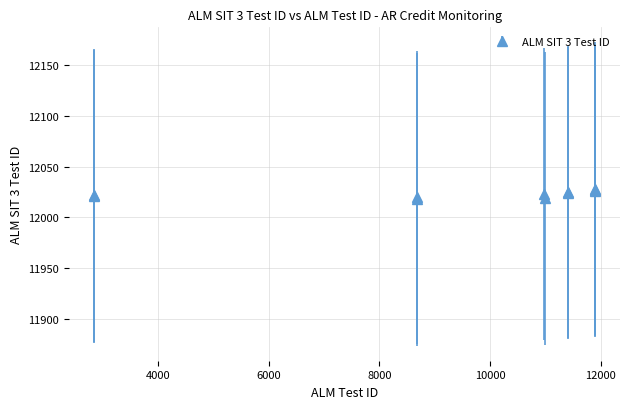

What is the difference between the second highest and minimum values?

9